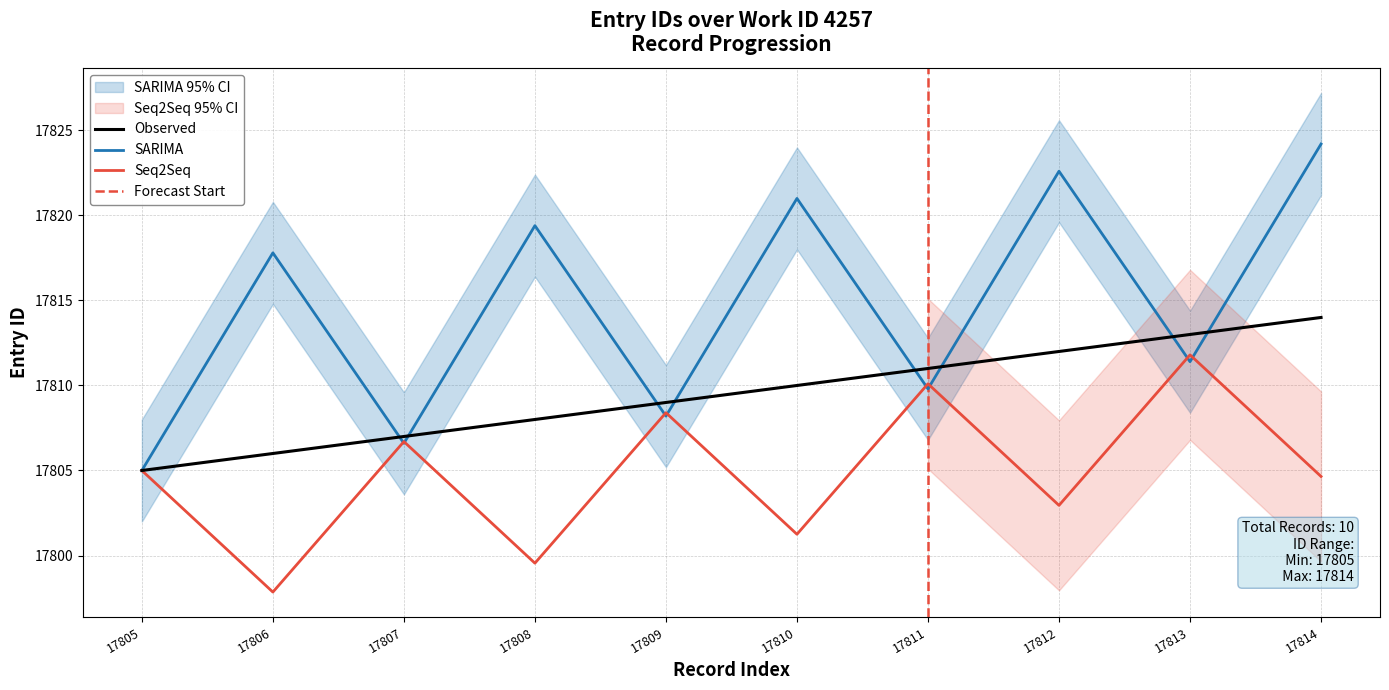

How many values exceed 17810?

4